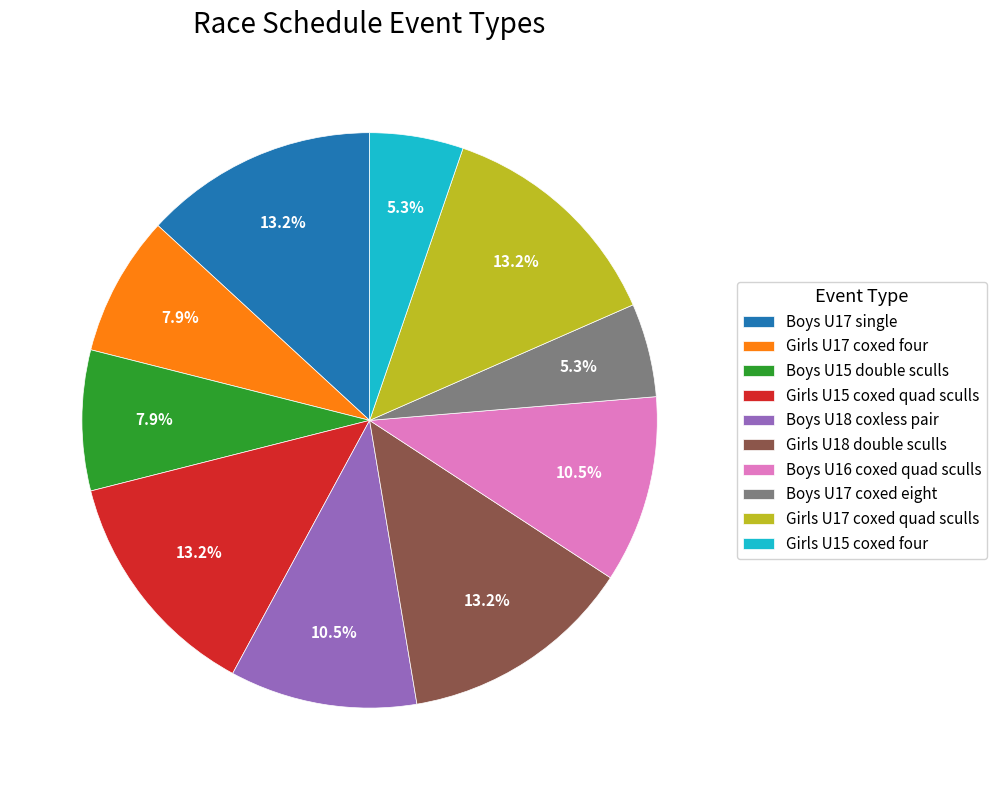

Between Boys U15 double sculls and Girls U17 coxed quad sculls, which is larger?

Girls U17 coxed quad sculls